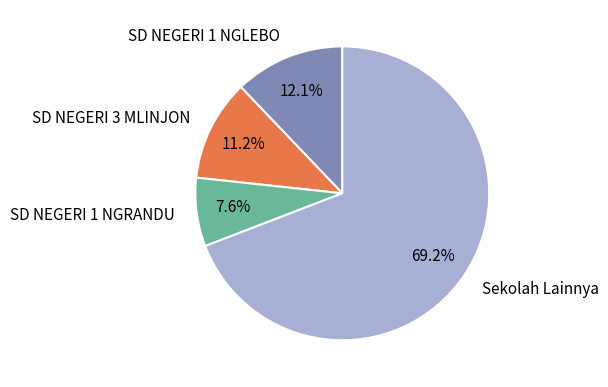

The SD NEGERI 1 NGRANDU slice represents 8% of the pie. True or false?

True